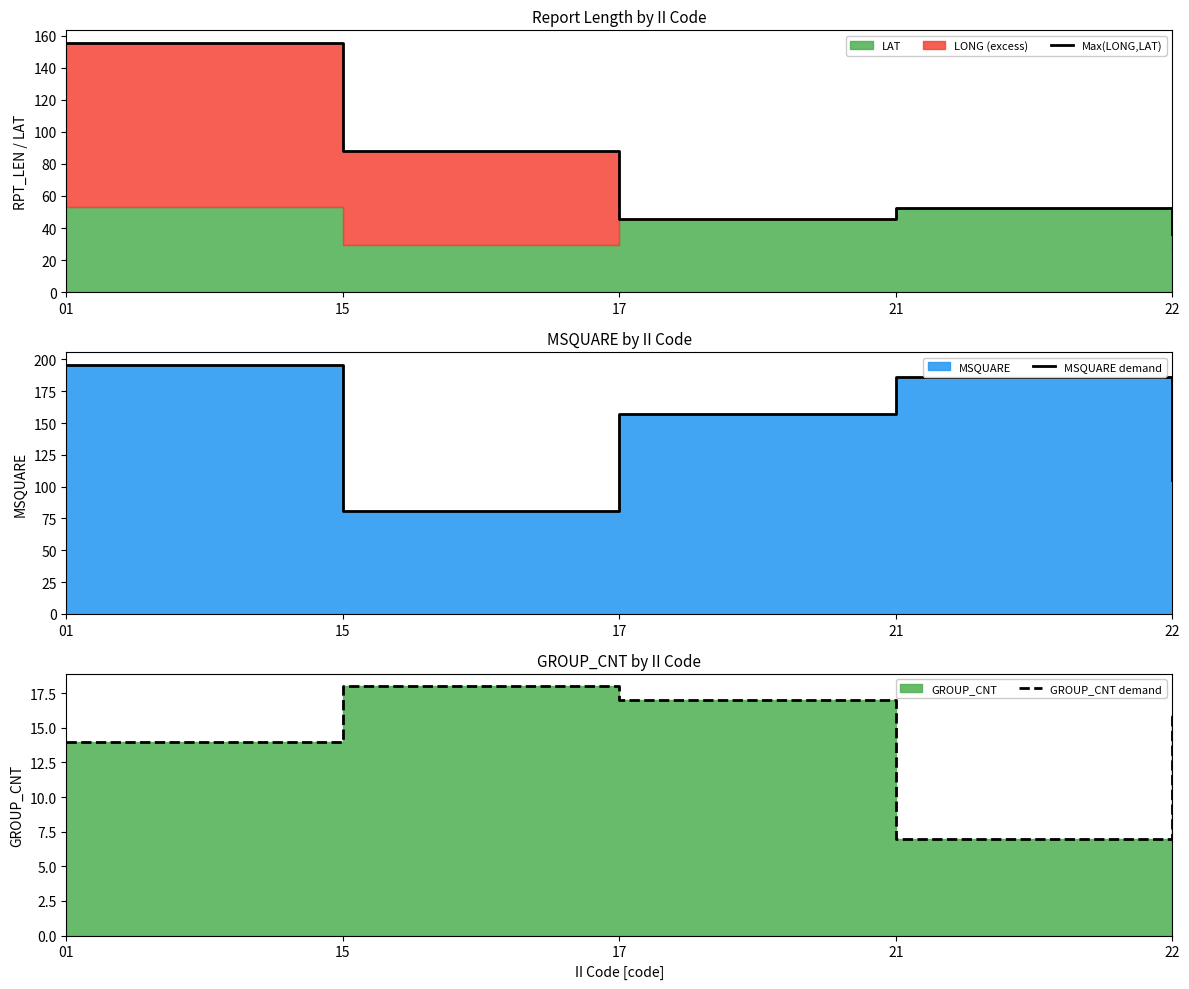

What is the spread (max minus min) of values at 17?

140.0